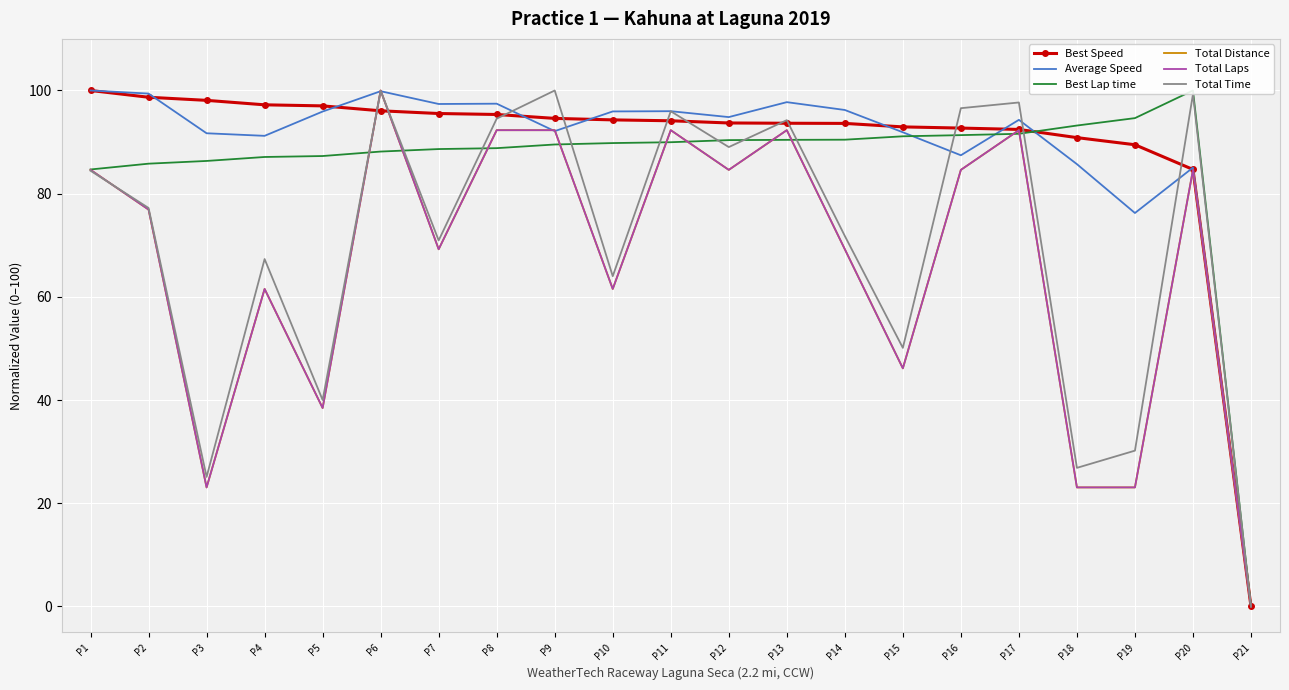

What is the average value of the Total Distance series?

66.3